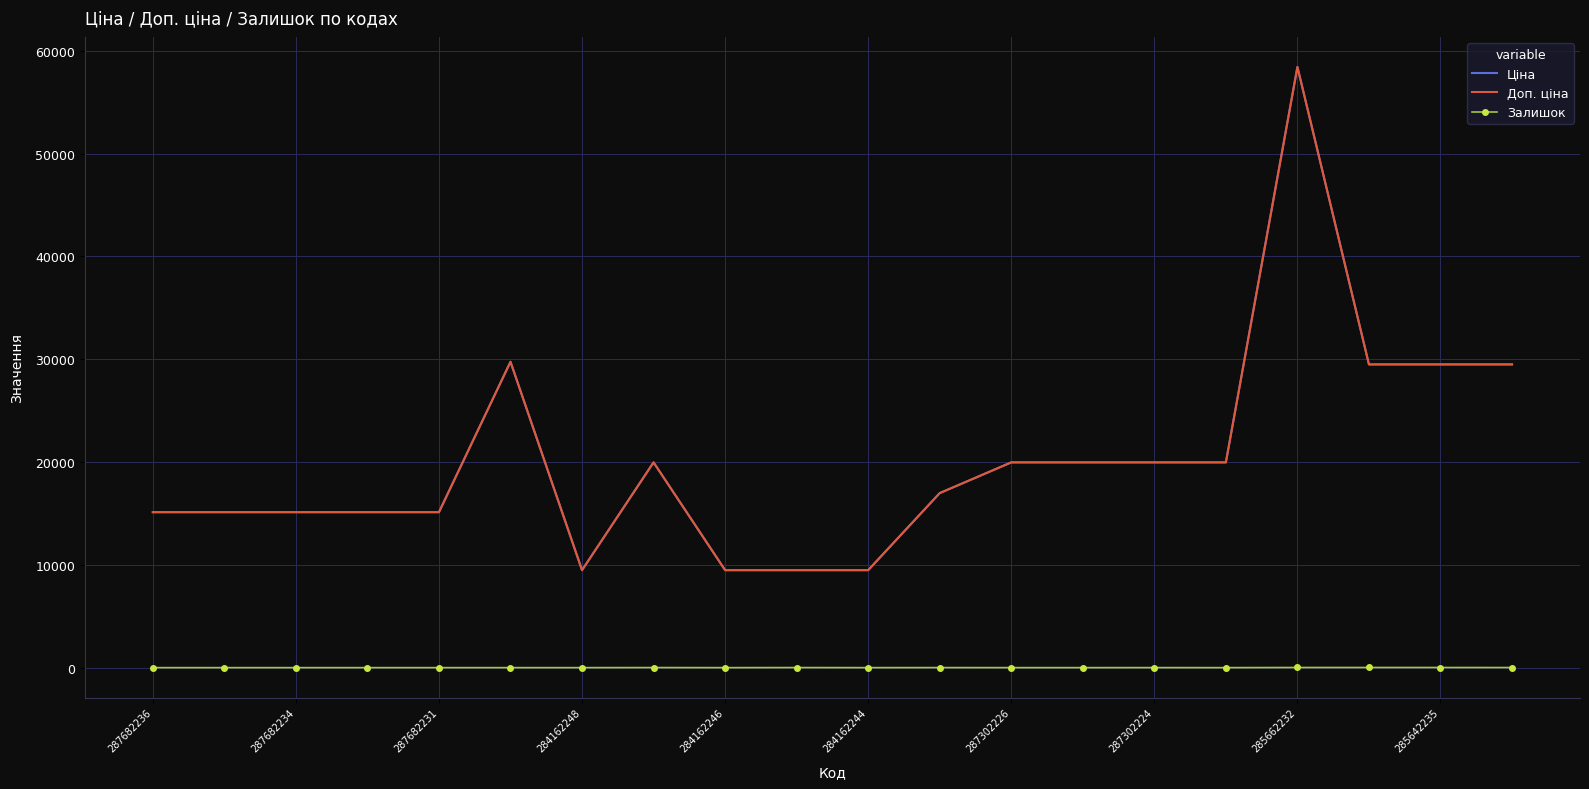

True or false: Доп. ціна has more than 2 points higher than both neighbors.

True